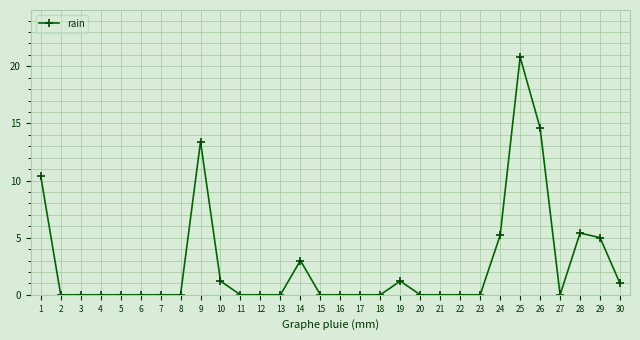

Reading right to left, what are all the values shown in this chart?

1.0	5.0	5.4	0.0	14.6	20.8	5.2	0.0	0.0	0.0	0.0	1.2	0.0	0.0	0.0	0.0	3.0	0.0	0.0	0.0	1.2	13.4	0.0	0.0	0.0	0.0	0.0	0.0	0.0	10.4